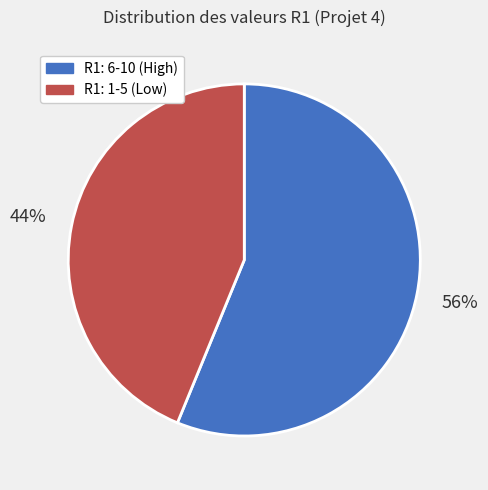

To the nearest percent, what is the difference between the R1: 6-10 (High) and R1: 1-5 (Low) slice percentages?

12%